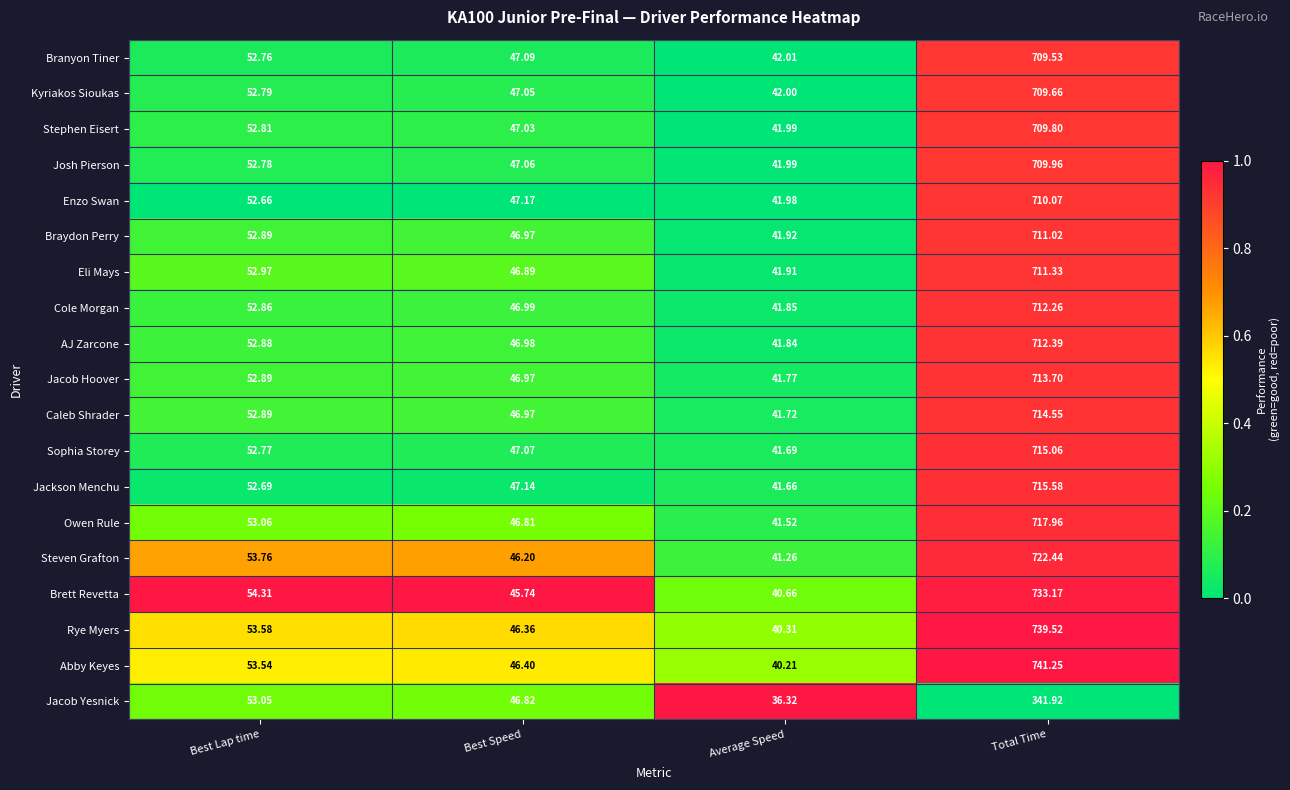

Which label corresponds to the largest value in the chart?

Total Time